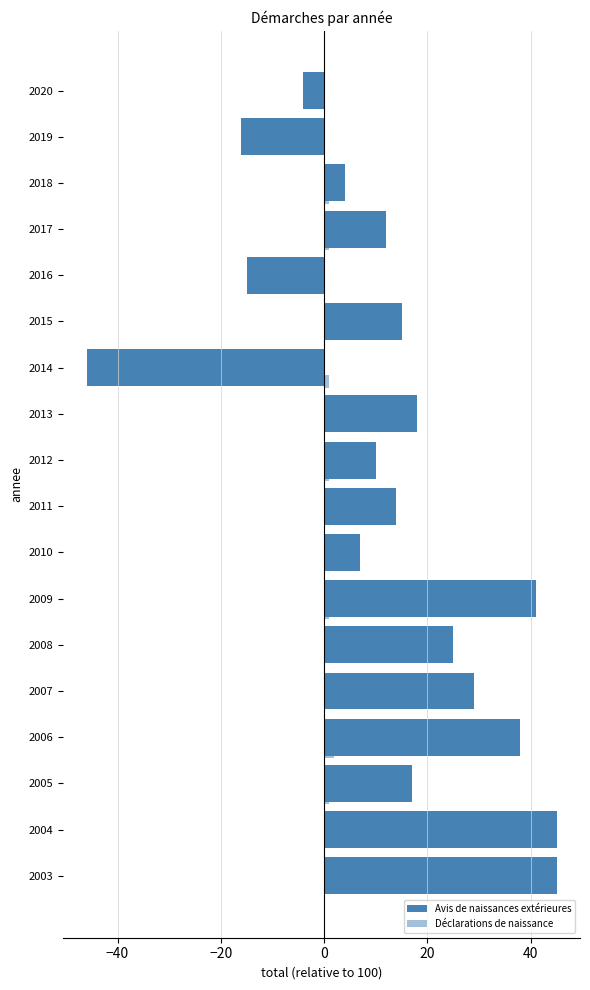

How many positive values does the Avis de naissances extérieures series have?

14